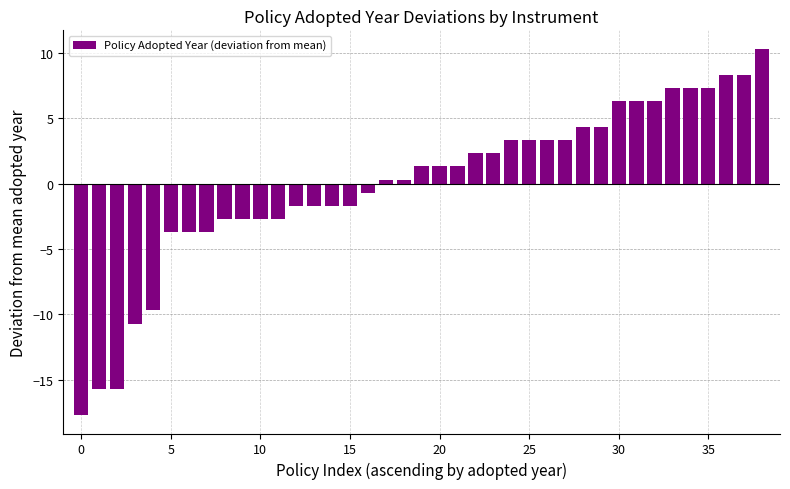

What is the minimum value shown in the chart?

-17.7